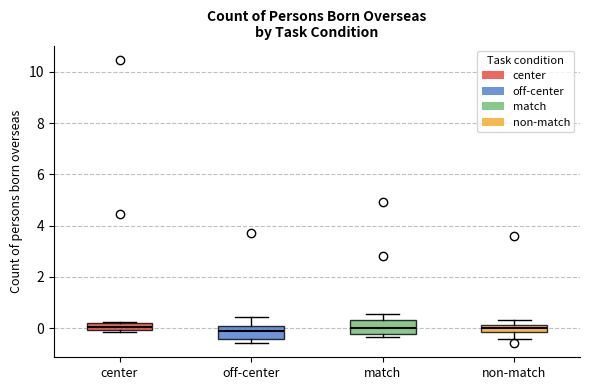

Where does the upper whisker of the box for non-match end on the y-axis? The values are not printed on the chart, so give them approximately, as read against the axis.

0.4